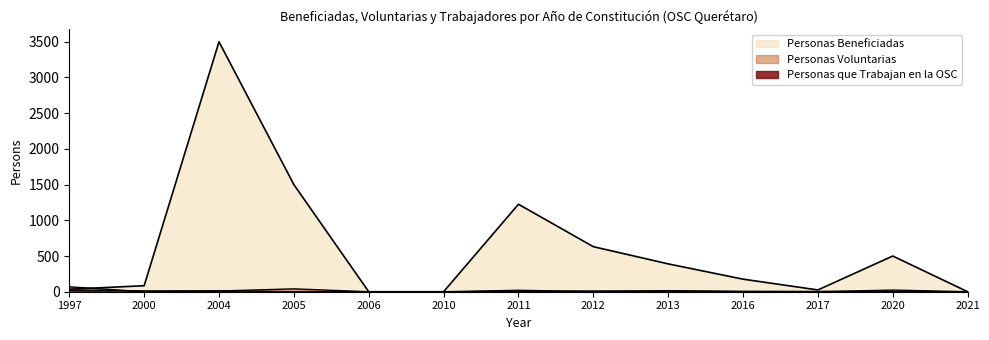

Where is the first local maximum for Personas Voluntarias?

2005